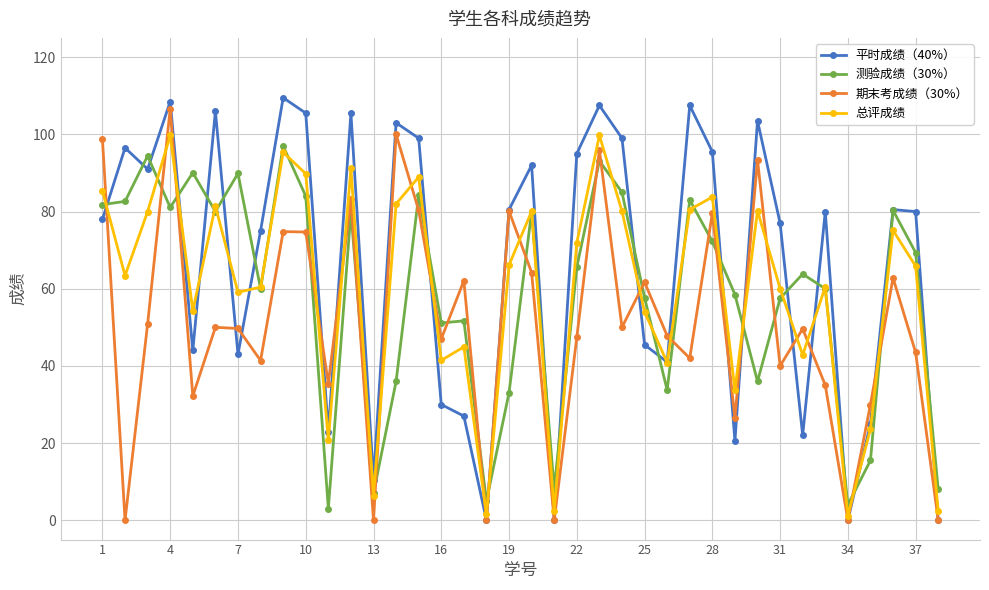

True or false: 期末考成绩（30%） has more than 2 points higher than both neighbors.

True